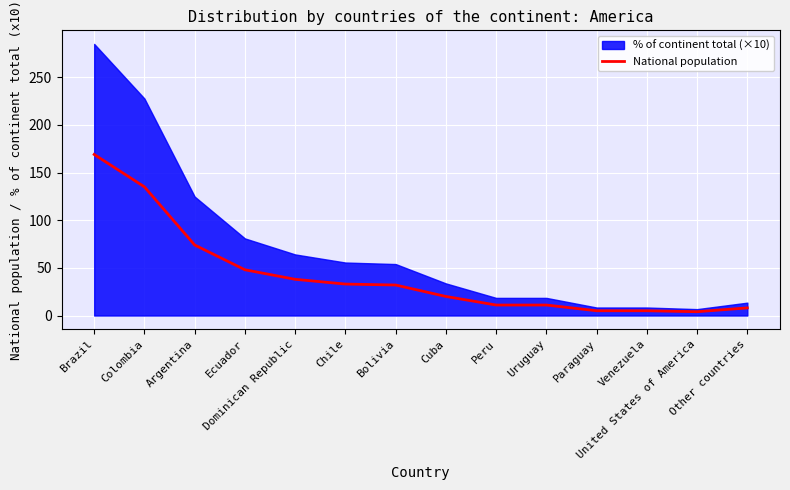

What is the smallest value displayed?

4